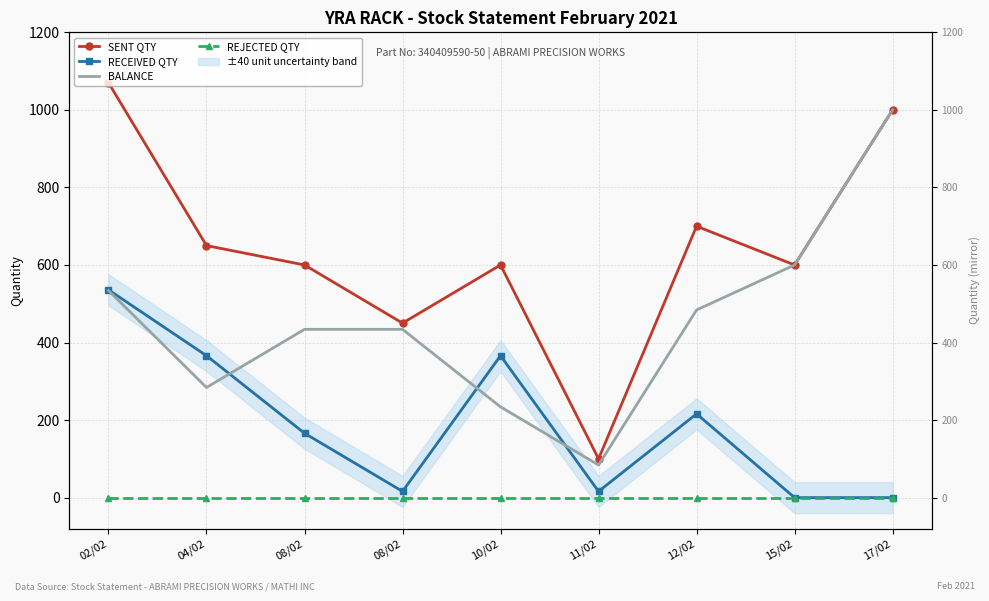

At which label is RECEIVED QTY closest to 268?

12/02